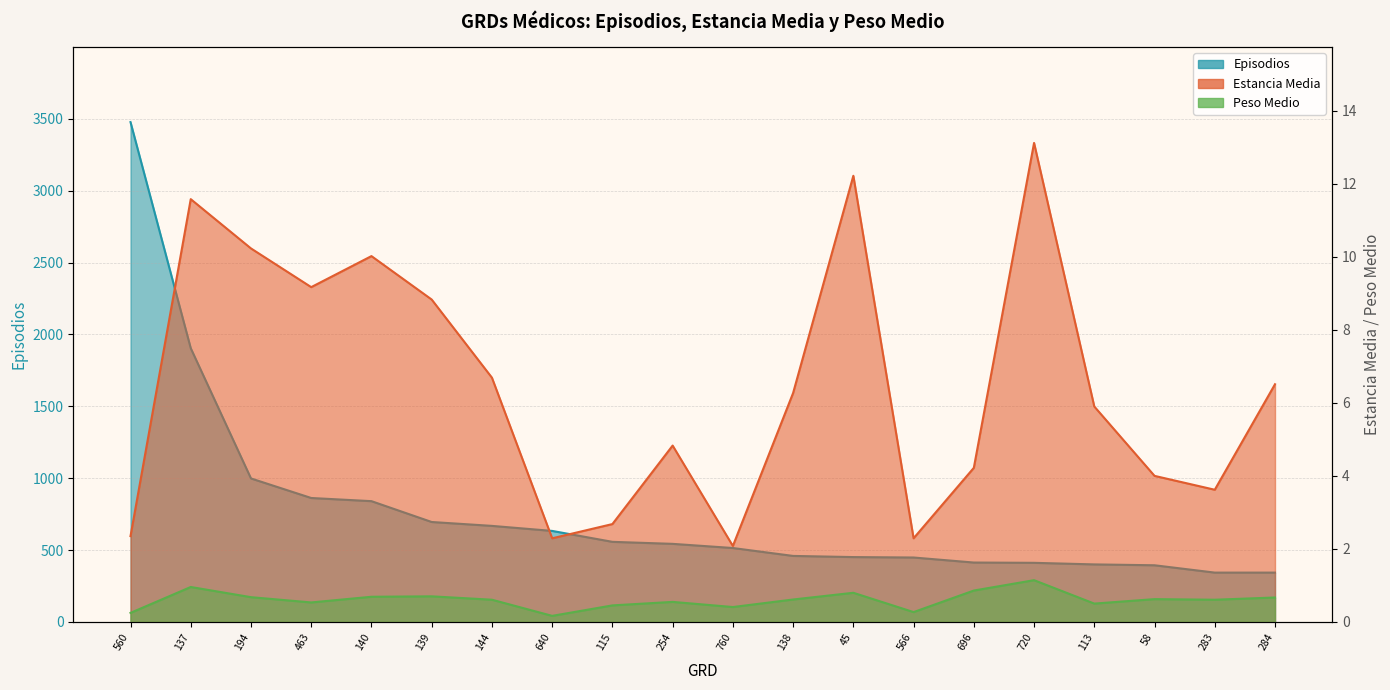

Which series has the largest range (max minus min)?

Episodios